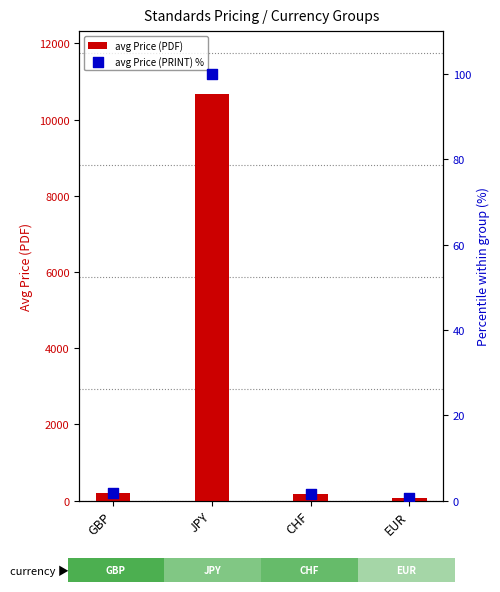

Which series has the largest total across all categories?

avg Price (PDF)